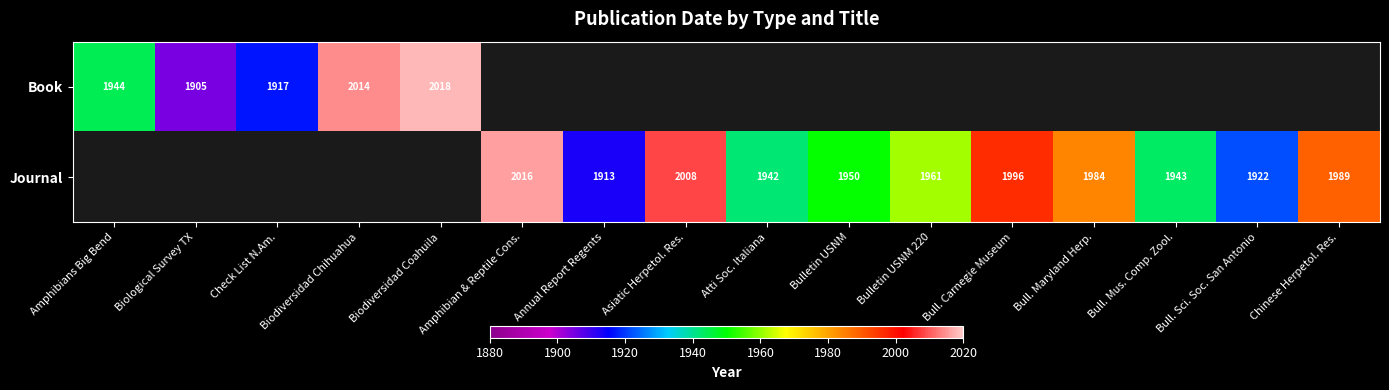

The value of Journal at Atti Soc. Italiana is 1942. True or false?

True